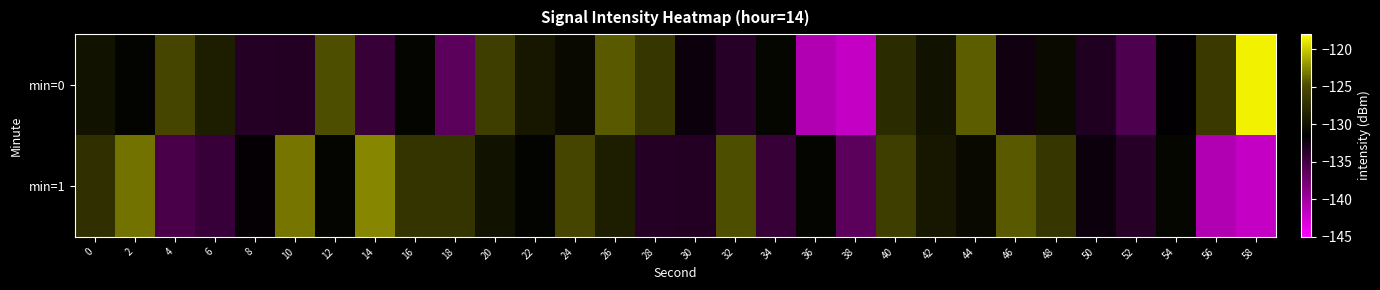

Between 6 and 30, which is larger?

6